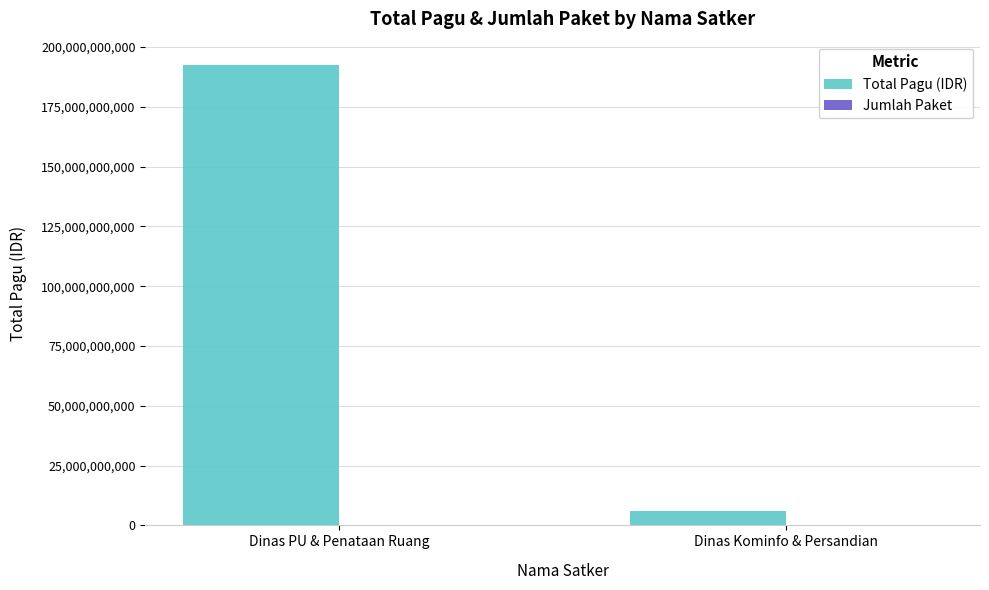

The value of Total Pagu (IDR) at Dinas Kominfo & Persandian is 6114414300. True or false?

True